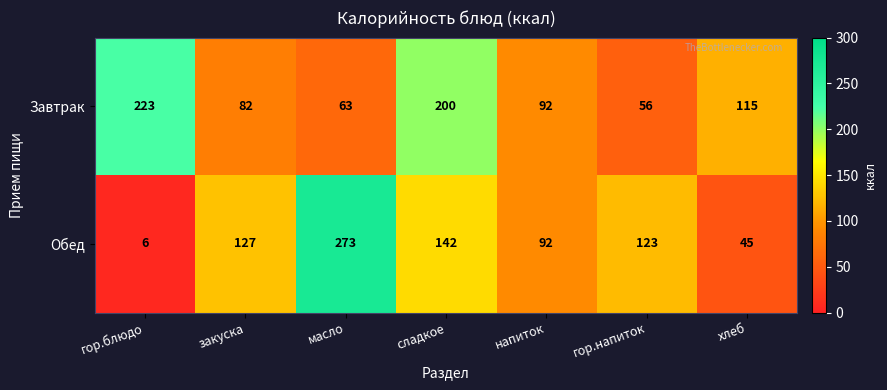

Is it true that Завтрак equals 99 at масло?

False